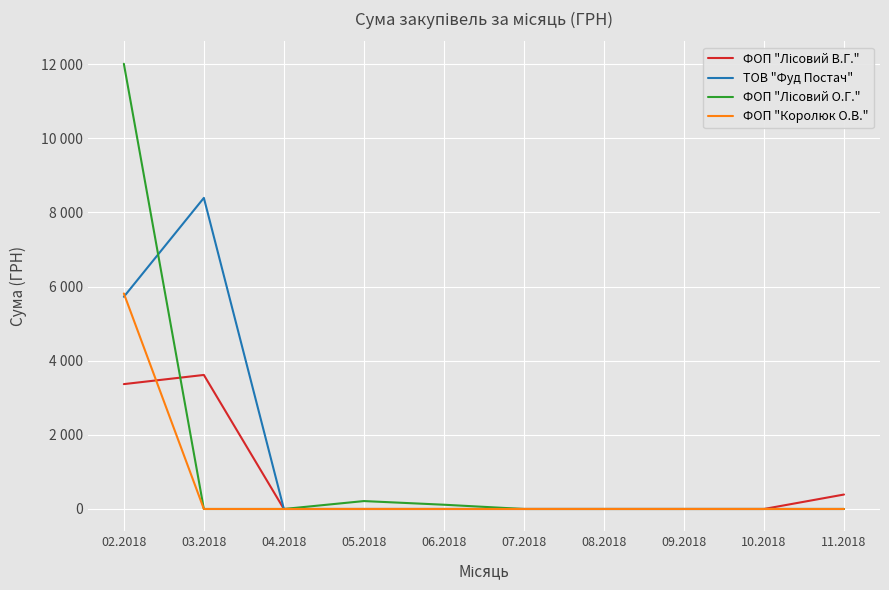

List the series in order of their overall mean, lowest first.

ФОП "Королюк О.В.", ФОП "Лісовий В.Г.", ФОП "Лісовий О.Г.", ТОВ "Фуд Постач"